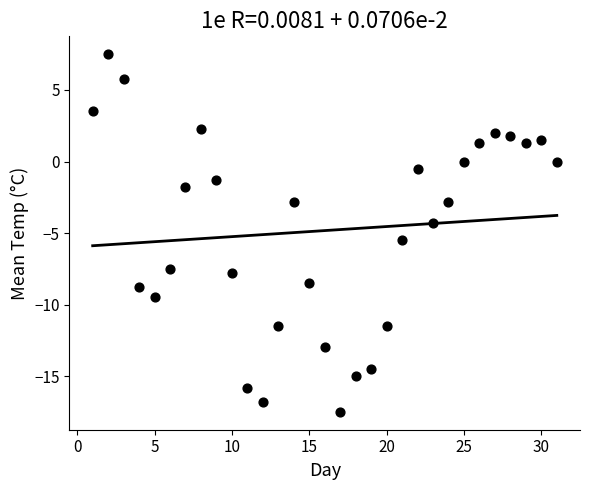

What is the range of X values (max minus min)?

30.0